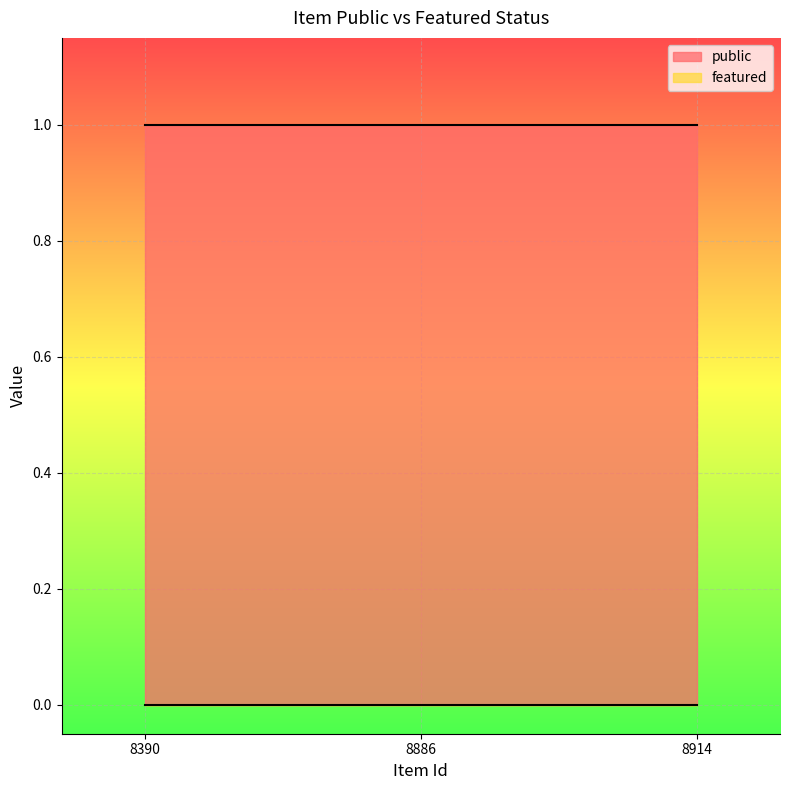

Which series has the largest range (max minus min)?

public